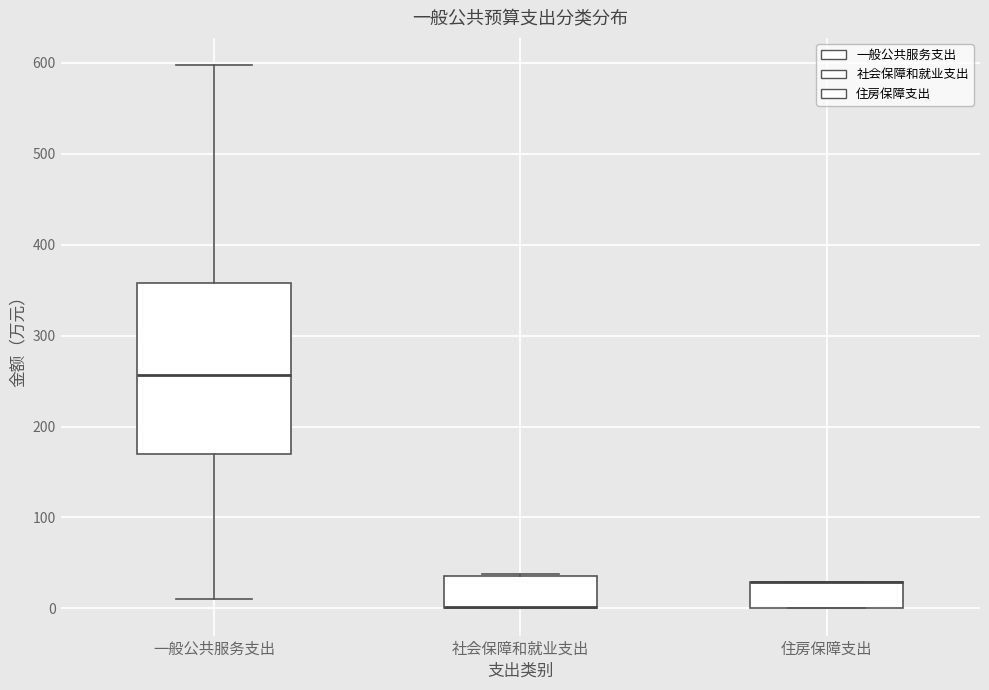

Reading left to right, read every box against the y-axis: the position of its median line, the range the box covers, and the ends of its whiskers. The values are not printed on the chart, so give them approximately, as read against the axis.

一般公共服务支出: median 260, box 170 to 360, whiskers 10 to 600
社会保障和就业支出: median 0 (drawn on the box's lower edge), box 0 to 40, whiskers 0 to 40
住房保障支出: median 30 (drawn on the box's upper edge), box 0 to 30, whiskers 0 to 30